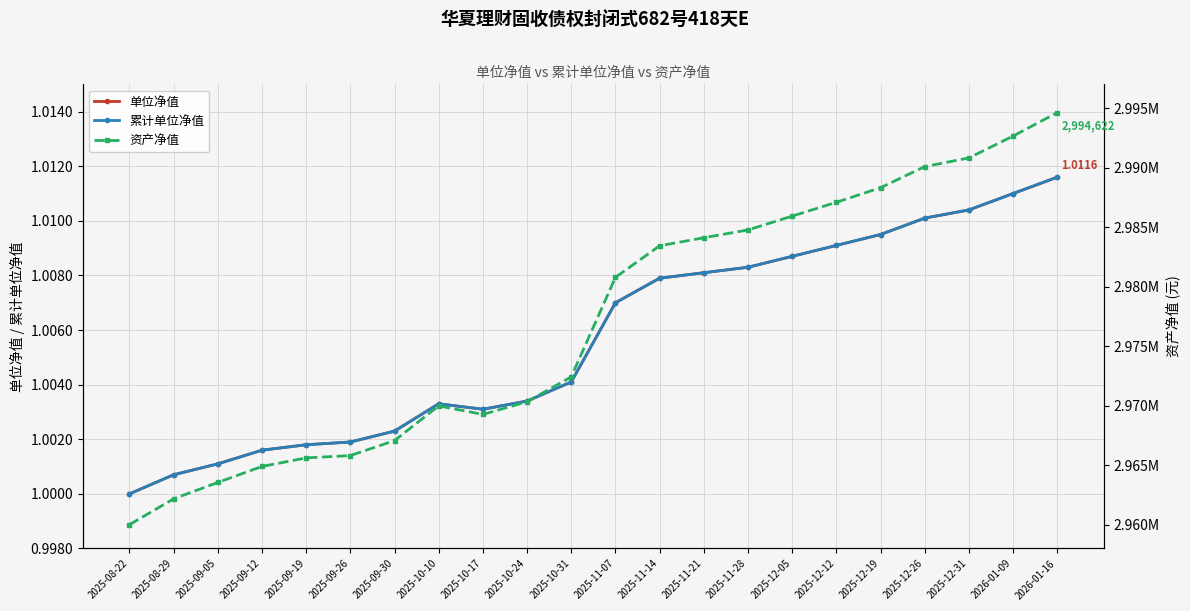

What position from the right is 2025-11-28?

8